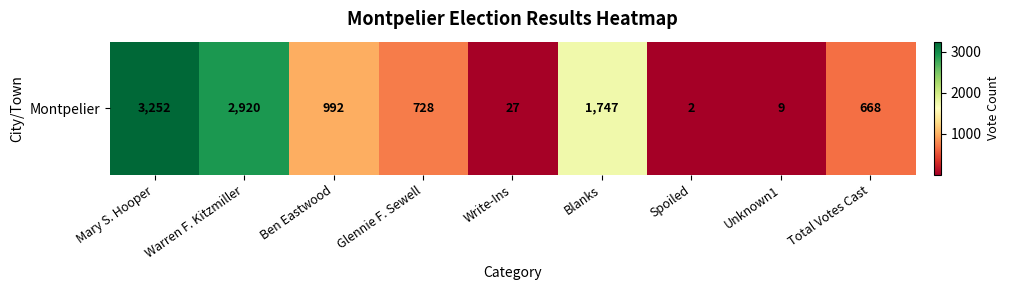

List the labels in order of value, largest first.

Mary S. Hooper, Warren F. Kitzmiller, Blanks, Ben Eastwood, Glennie F. Sewell, Total Votes Cast, Write-Ins, Unknown1, Spoiled